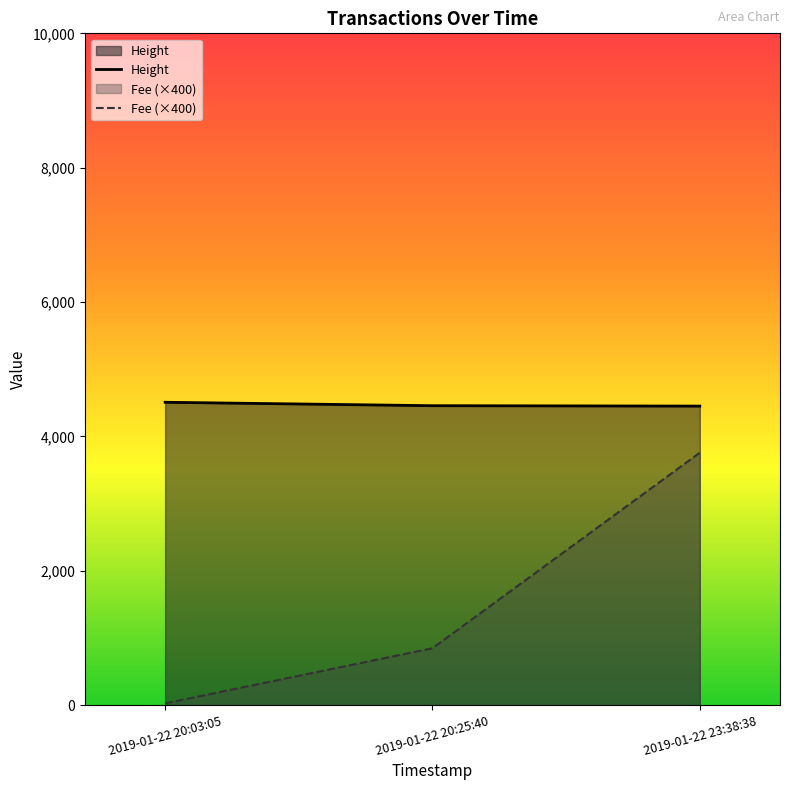

List the series in order of their peak value, highest first.

Height, Fee (×400)